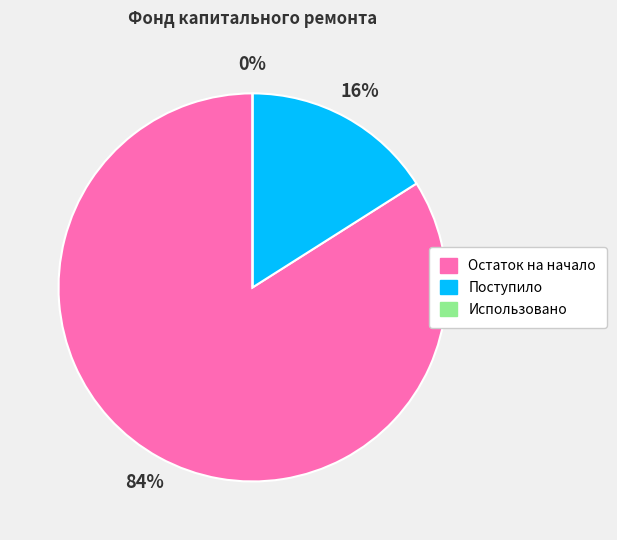

The Использовано slice represents 0% of the pie. True or false?

True